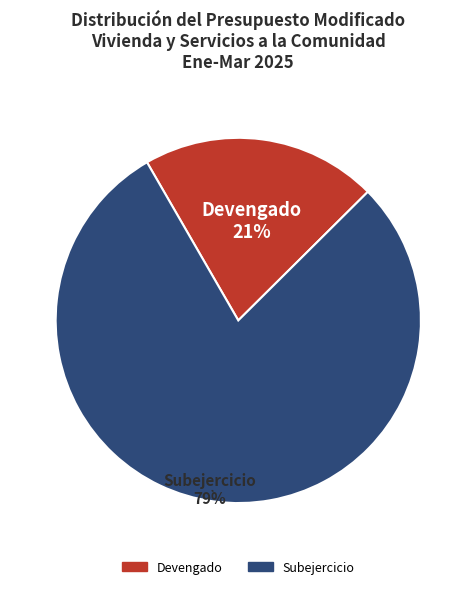

What is the smallest slice in the pie chart?

Devengado